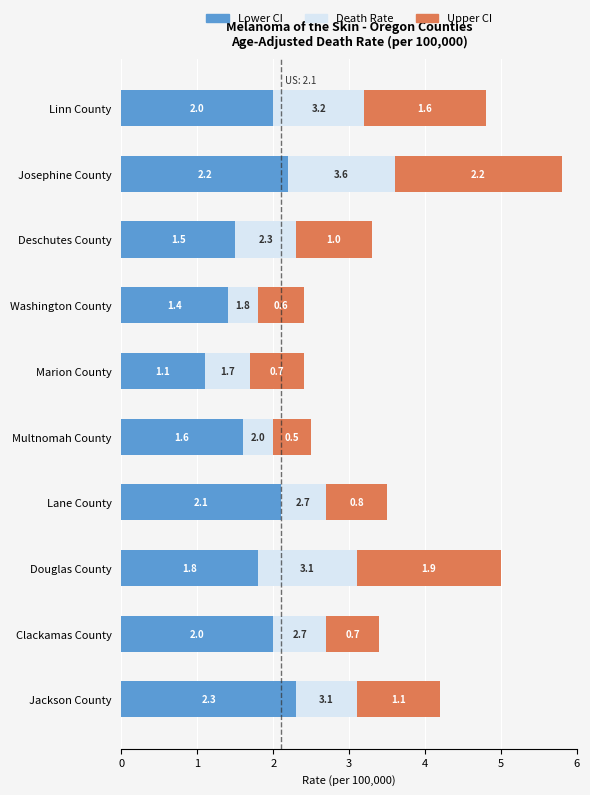

What is the total value across all series at Josephine County?

5.8